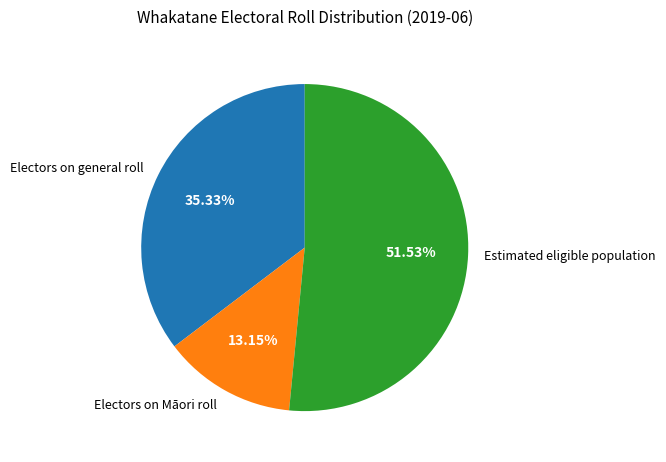

Count the number of slices in the pie.

3